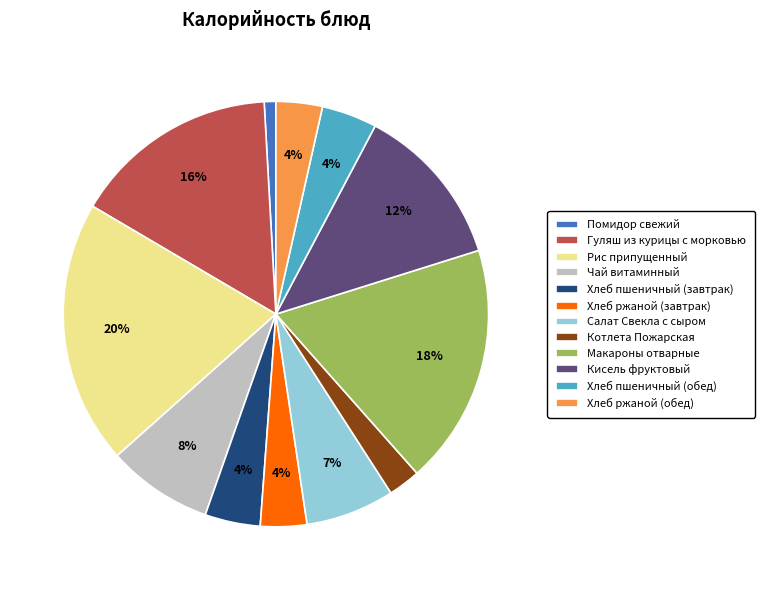

Is Кисель фруктовый the majority of the pie?

No